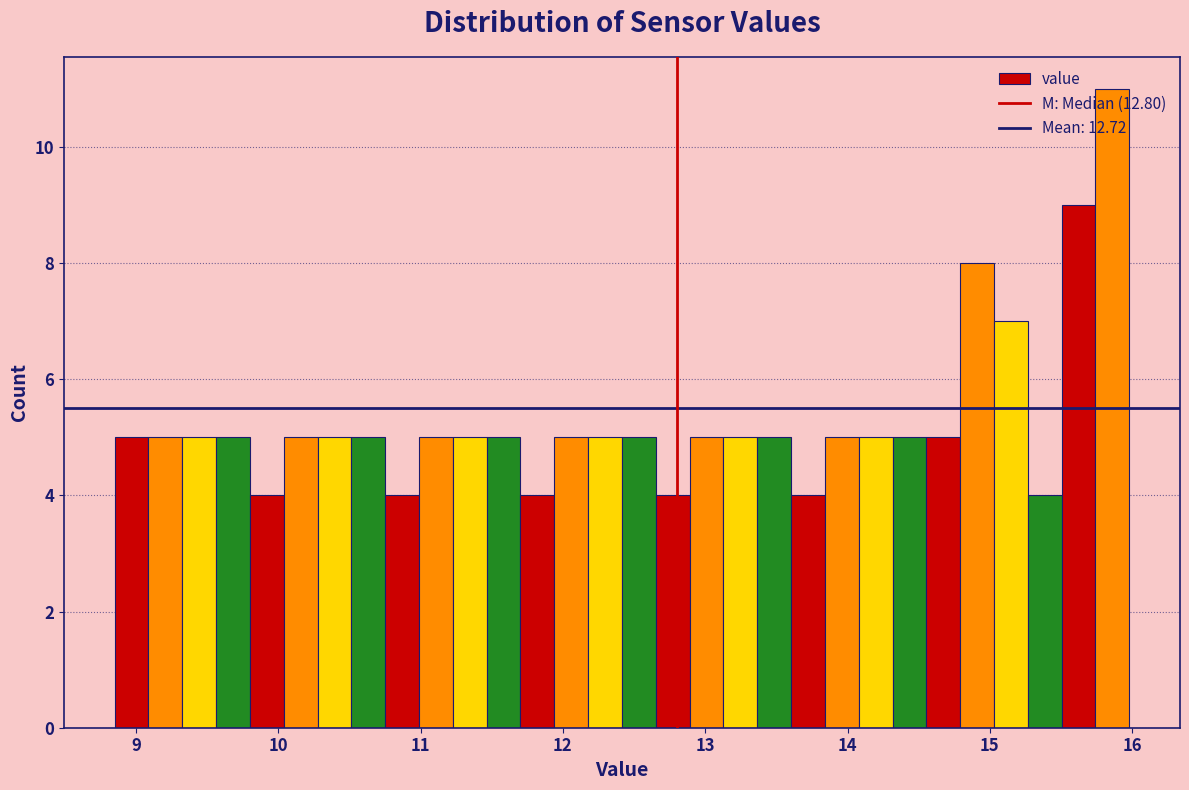

Around what value on the x-axis is the tallest bar? Give the approximate position of its centre, as read against the axis.

15.9